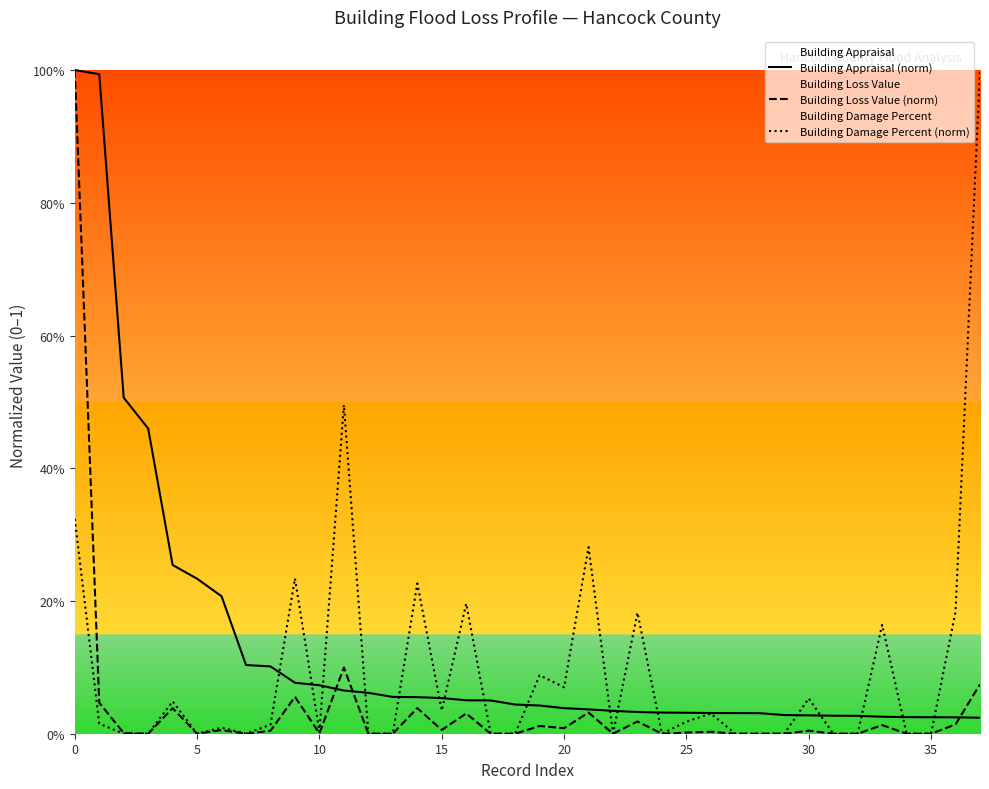

What value does the Building Appraisal (norm) series have at 13?

0.1